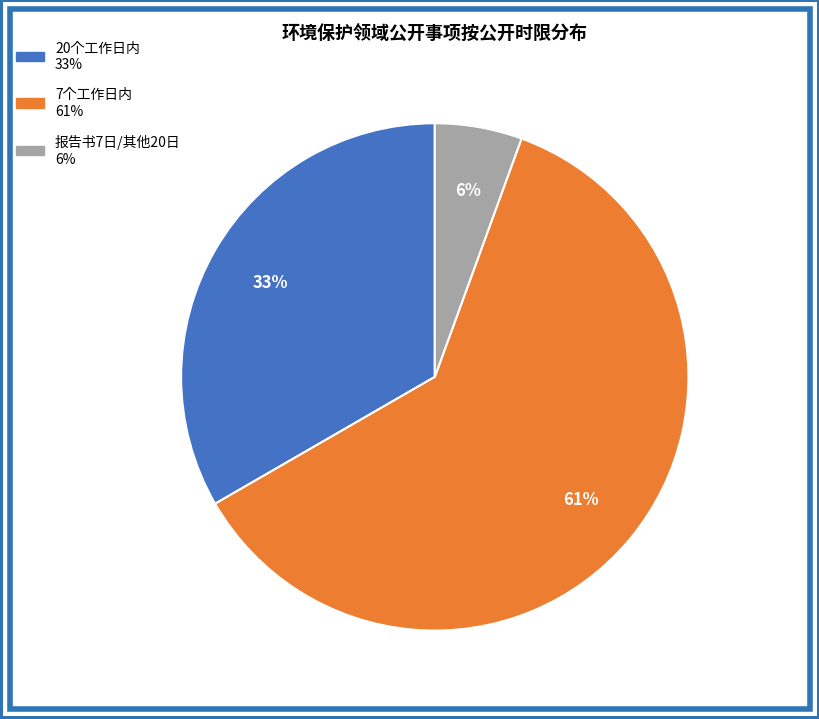

Is there any slice that represents more than half of the pie?

Yes